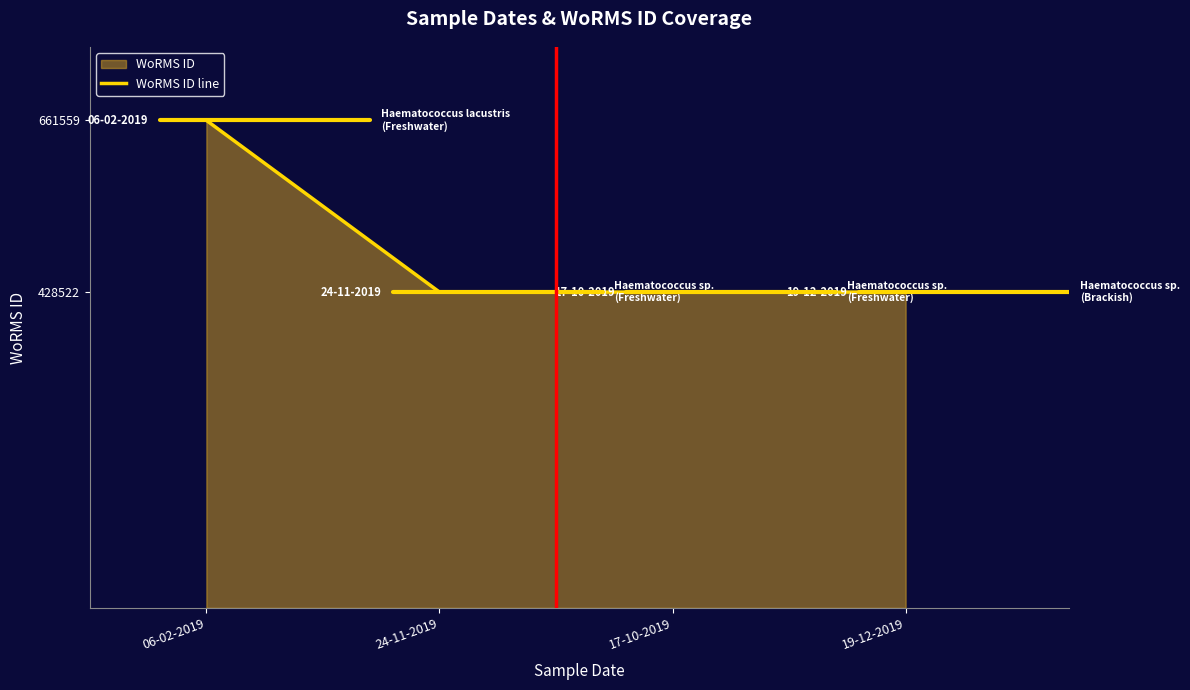

What position from the left is 19-12-2019?

4